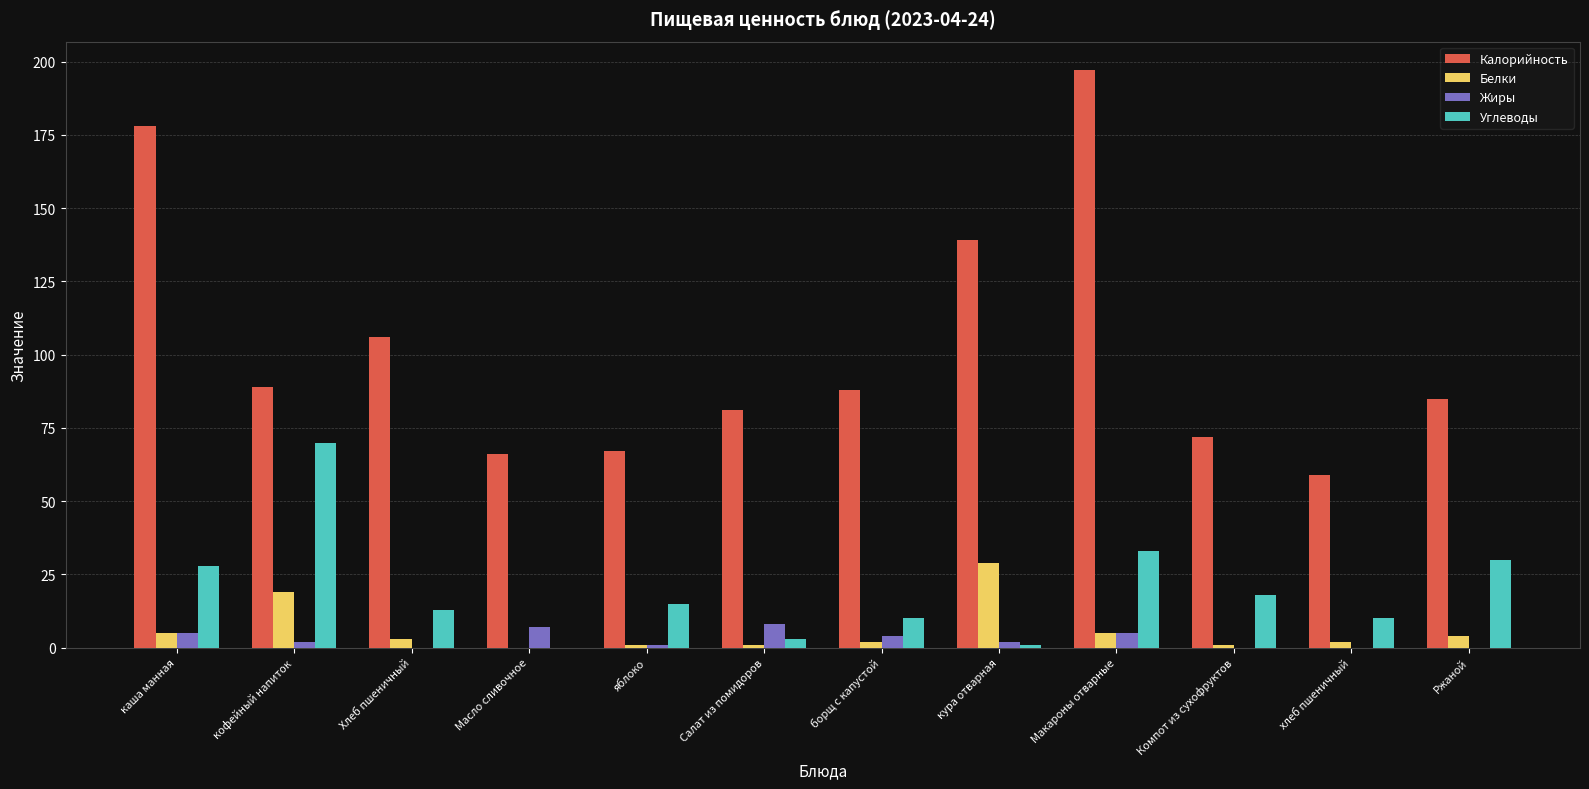

What is the highest value of the Белки series?

29